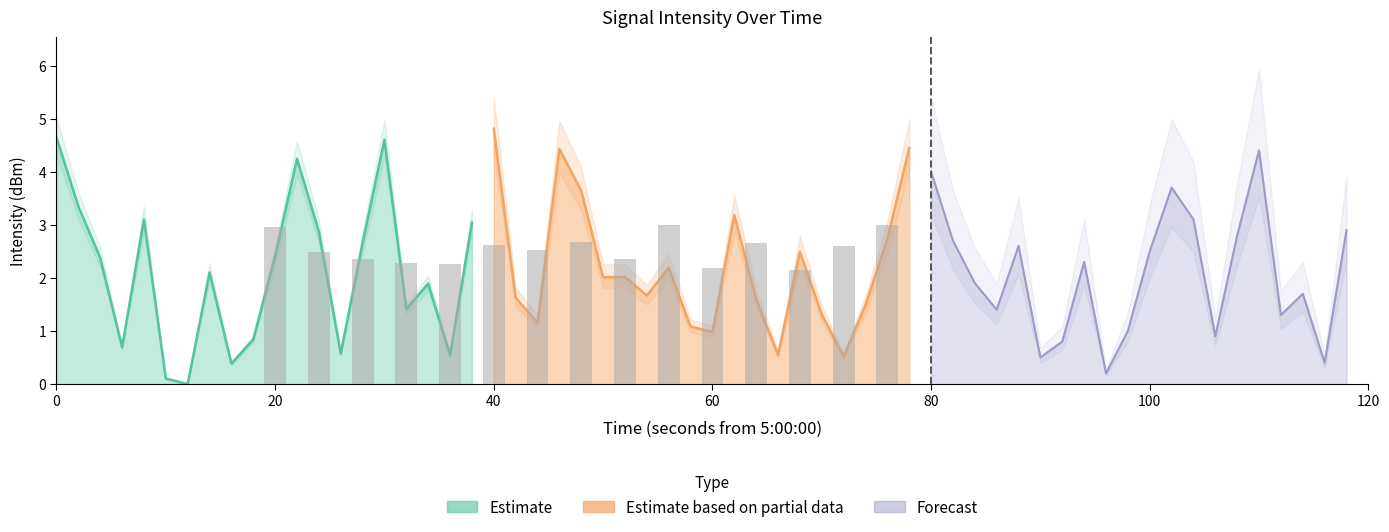

What is the label of the 17th bar from the right?

60